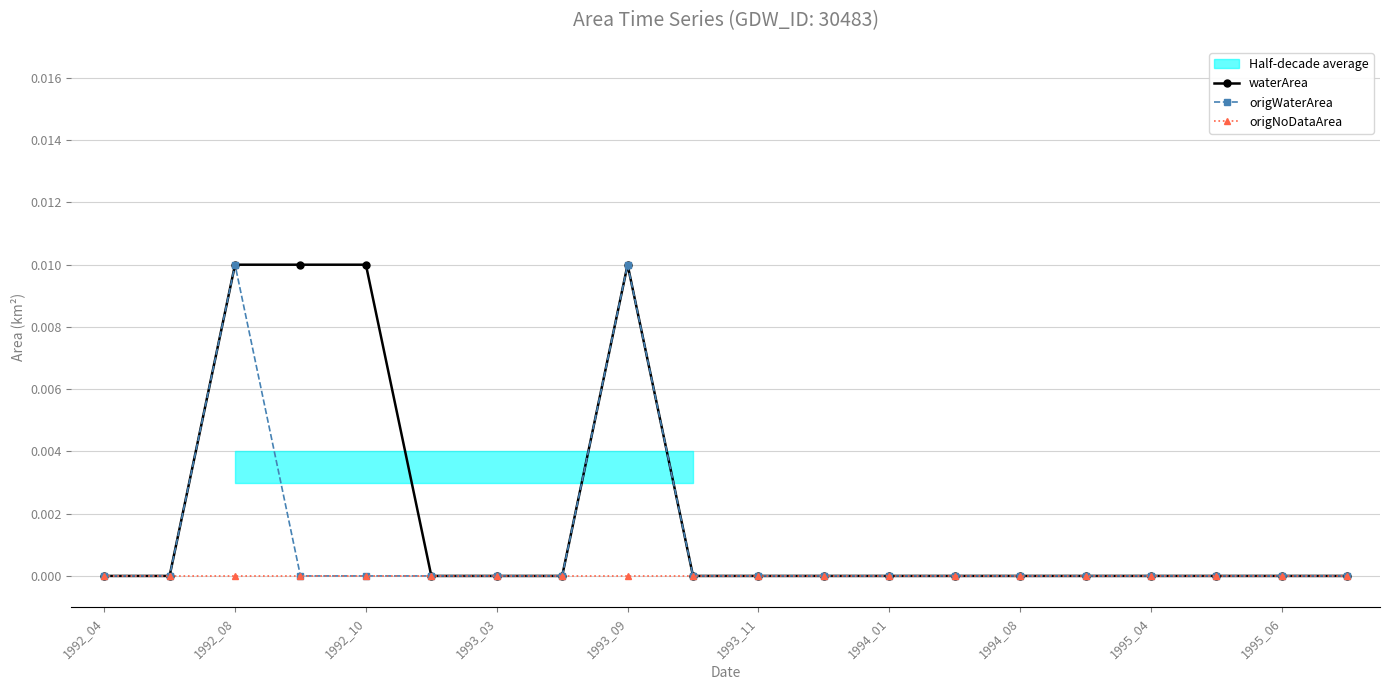

How many interior local peaks does the origWaterArea series have?

2